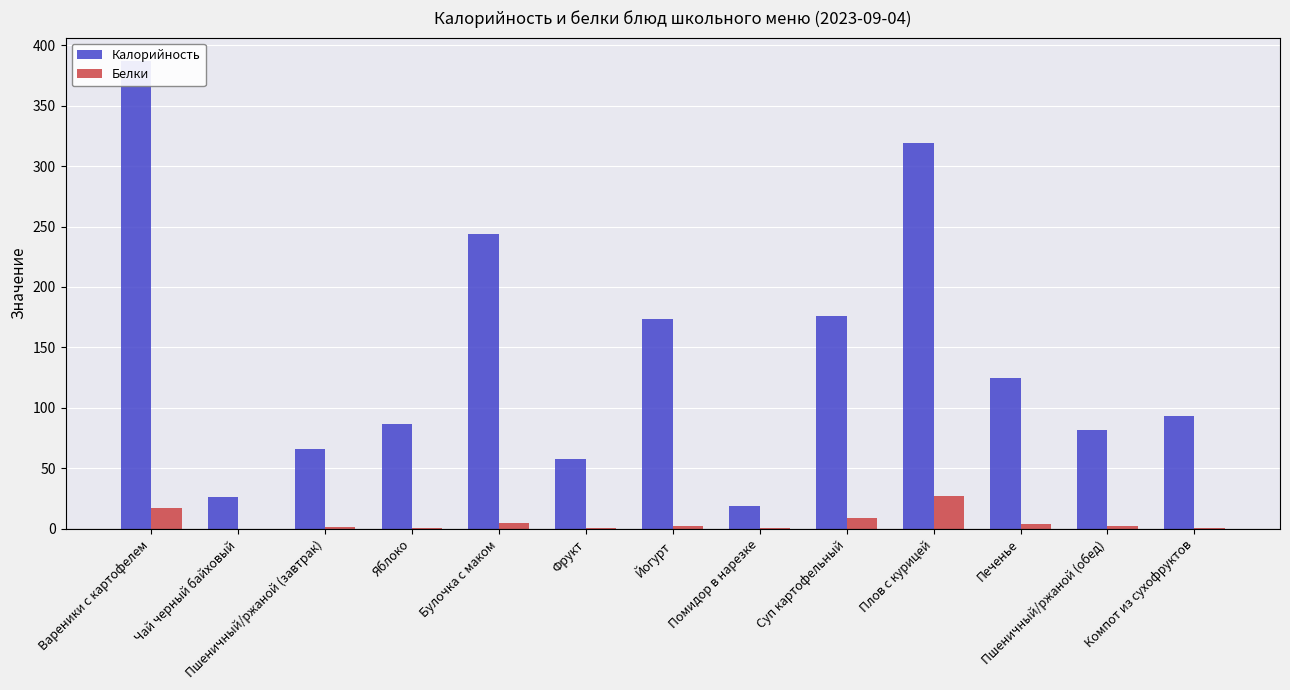

What position from the right is Пшеничный/ржаной (завтрак)?

11